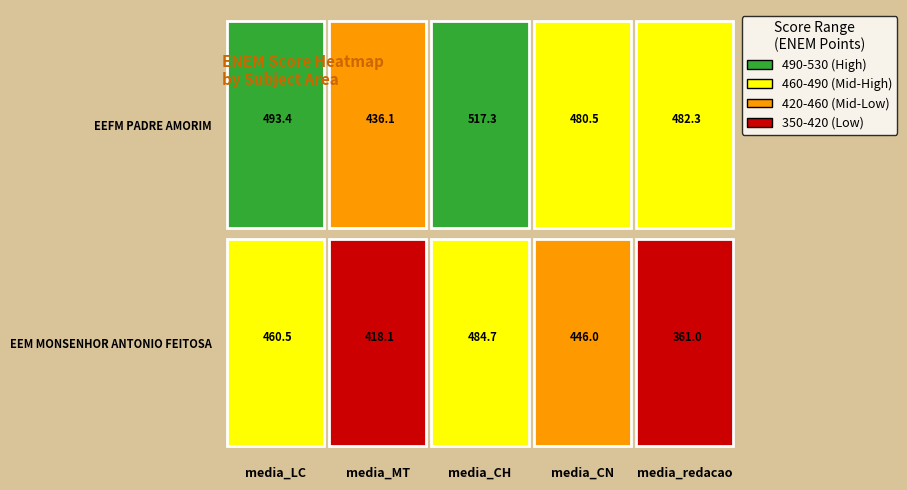

Which series has the largest total across all categories?

EEFM PADRE AMORIM